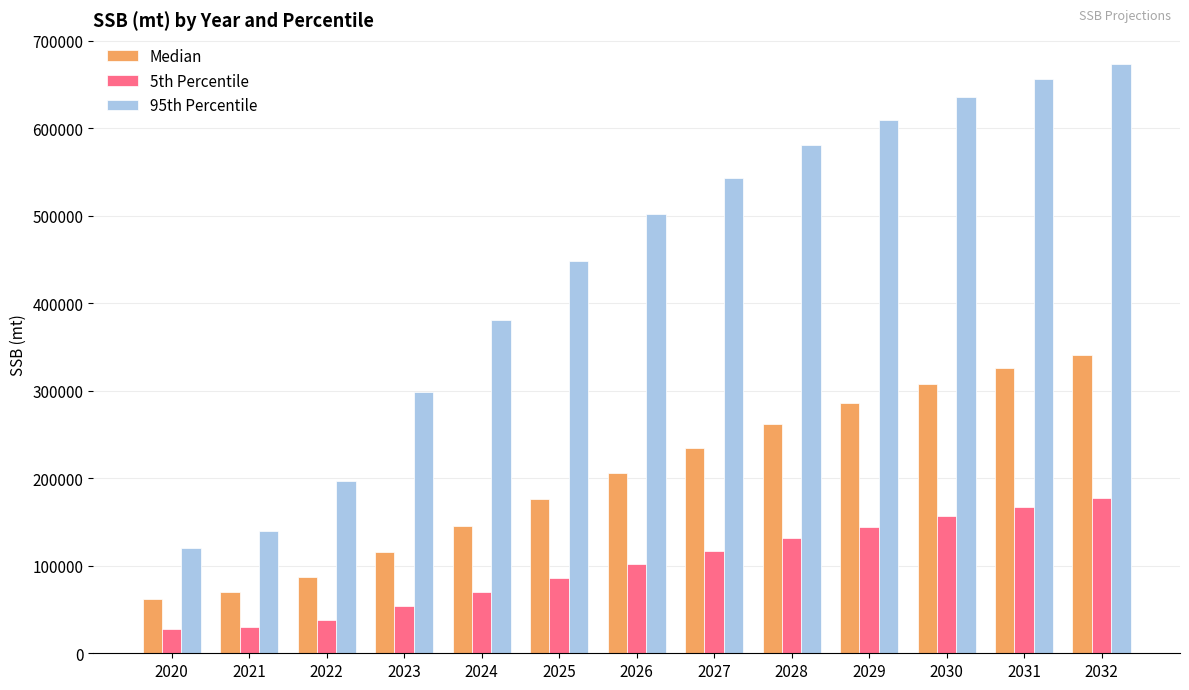

How many groups of bars are there?

13